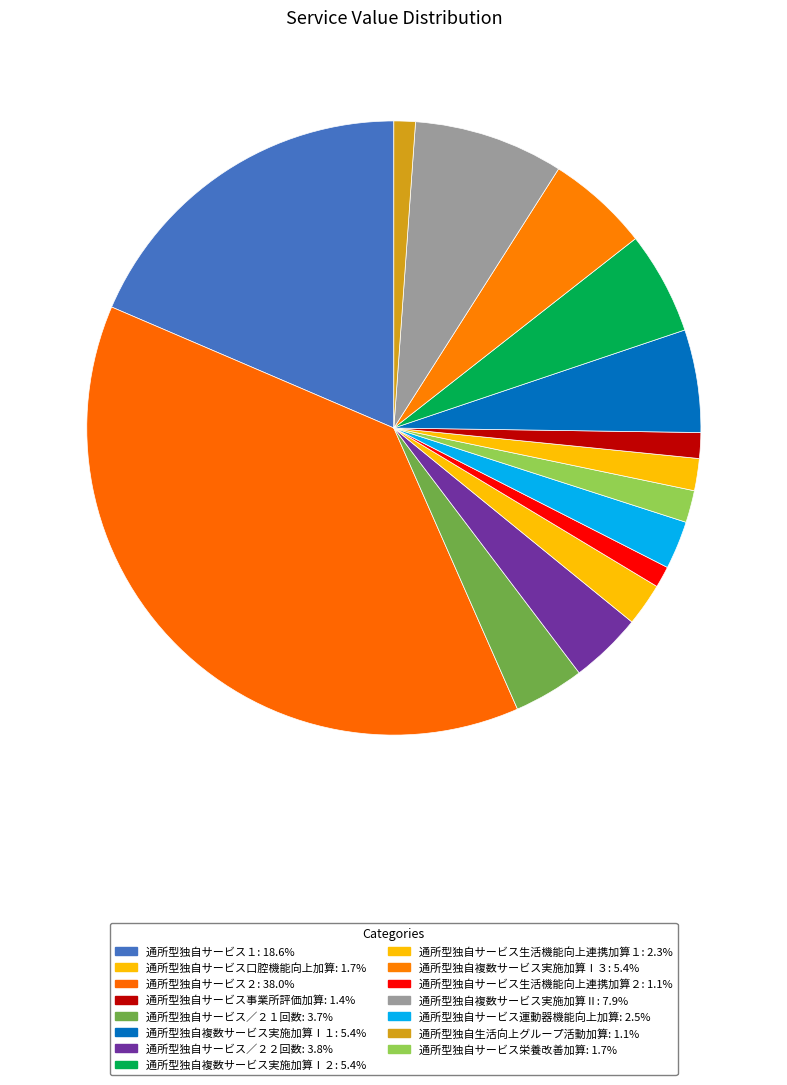

How many slices are in this pie chart?

15